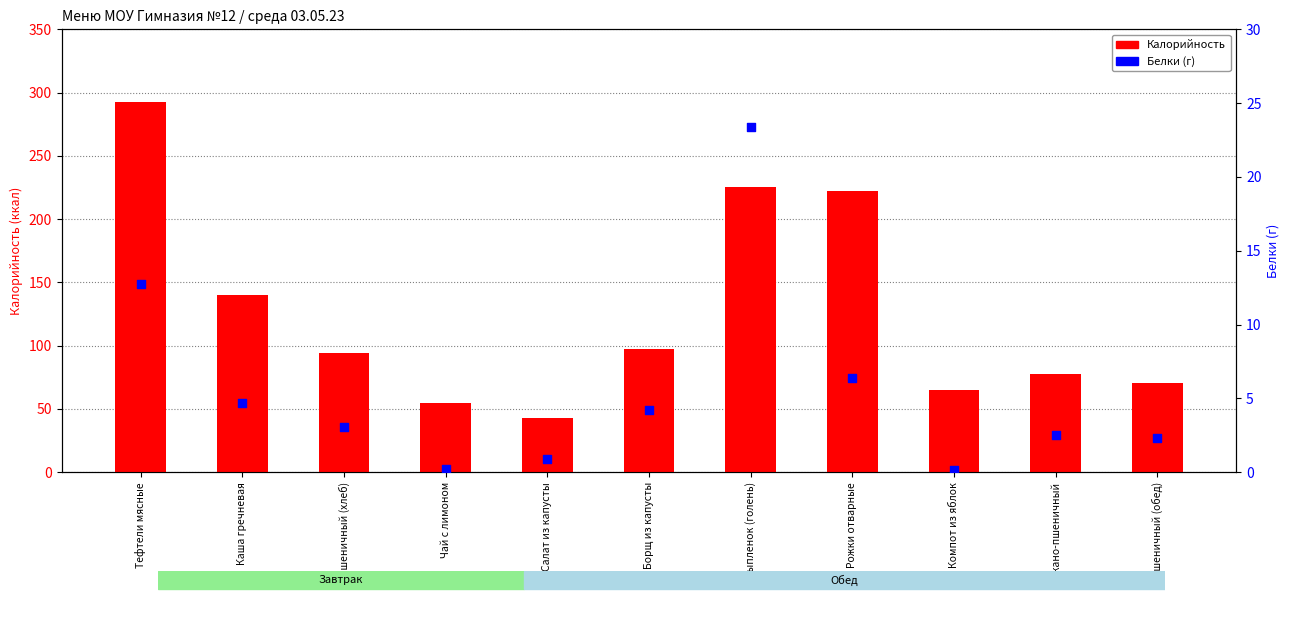

Is the value of Белки at Цыпленок (голень) greater than the value of Калорийность at Цыпленок (голень)?

No